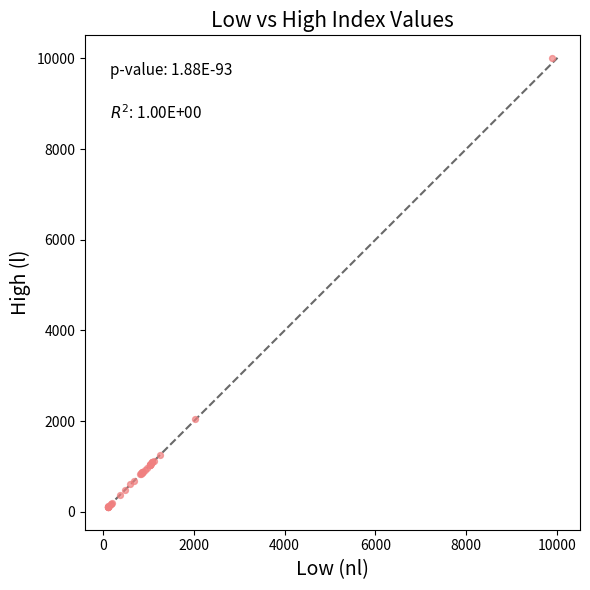

What Y value in the scatter plot is closest to 5057?

2037.6